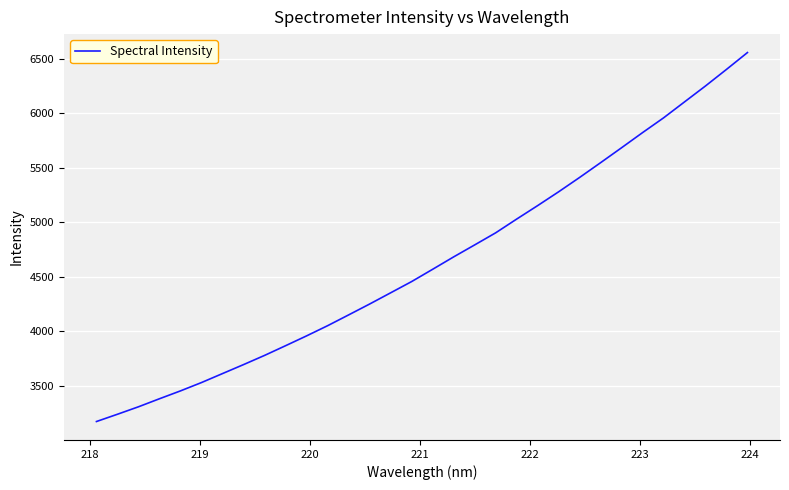

What is the greatest value displayed?

6557.6